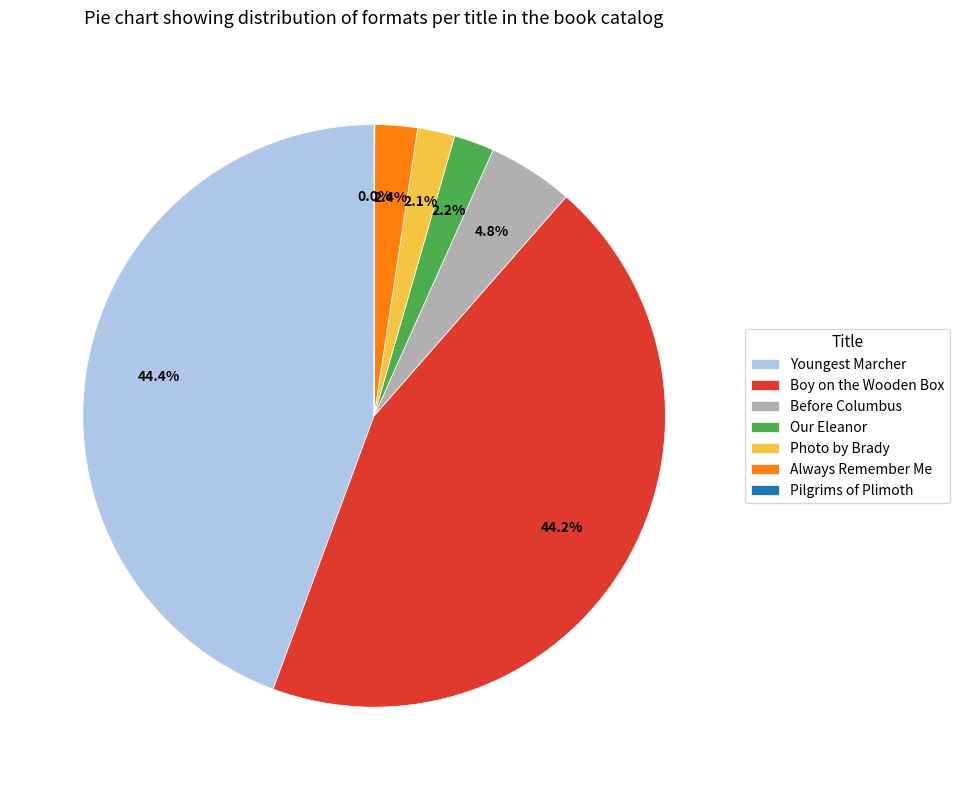

Does Before Columbus represent more than half of the total?

No